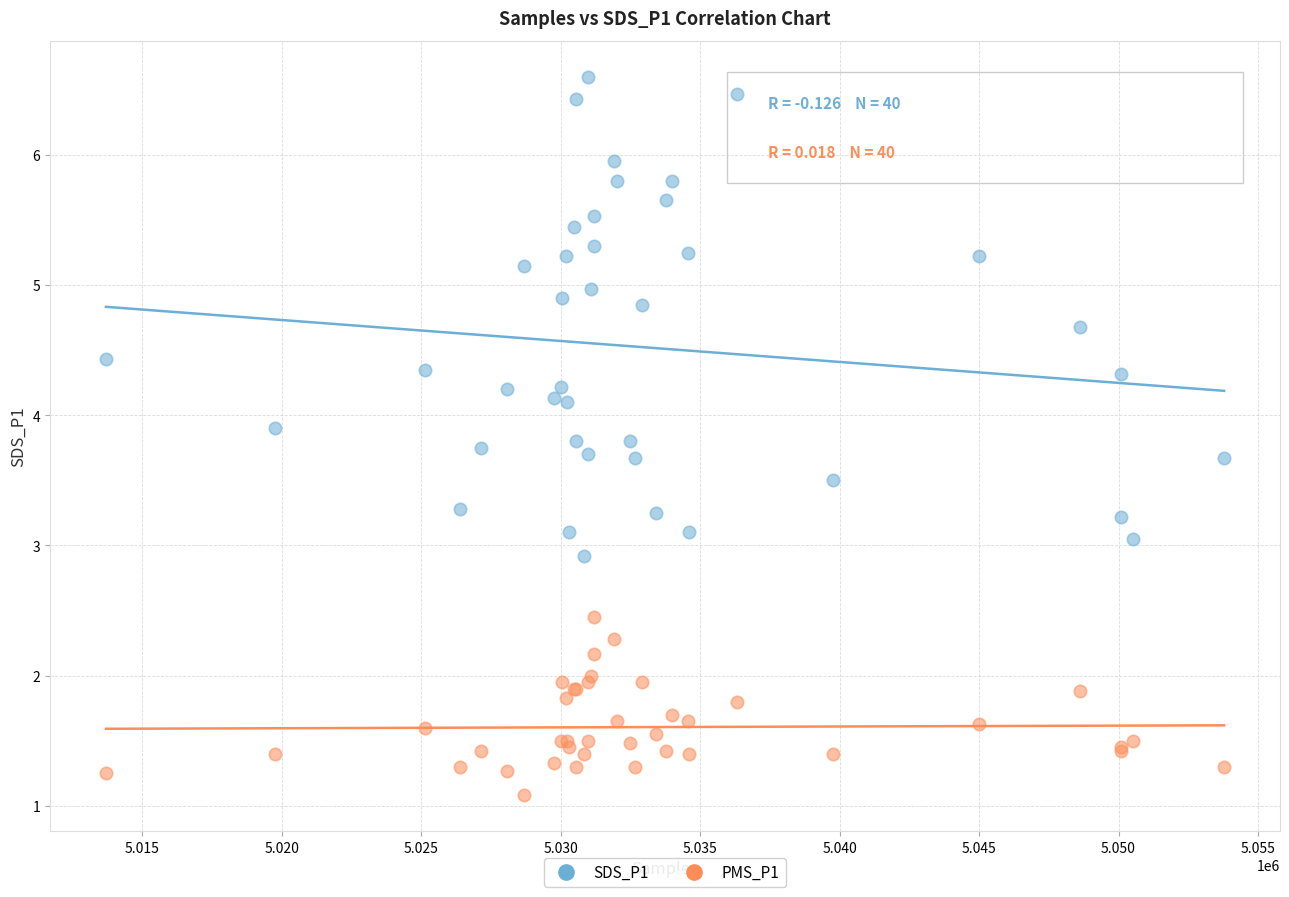

Which series contains the highest Y value?

SDS_P1